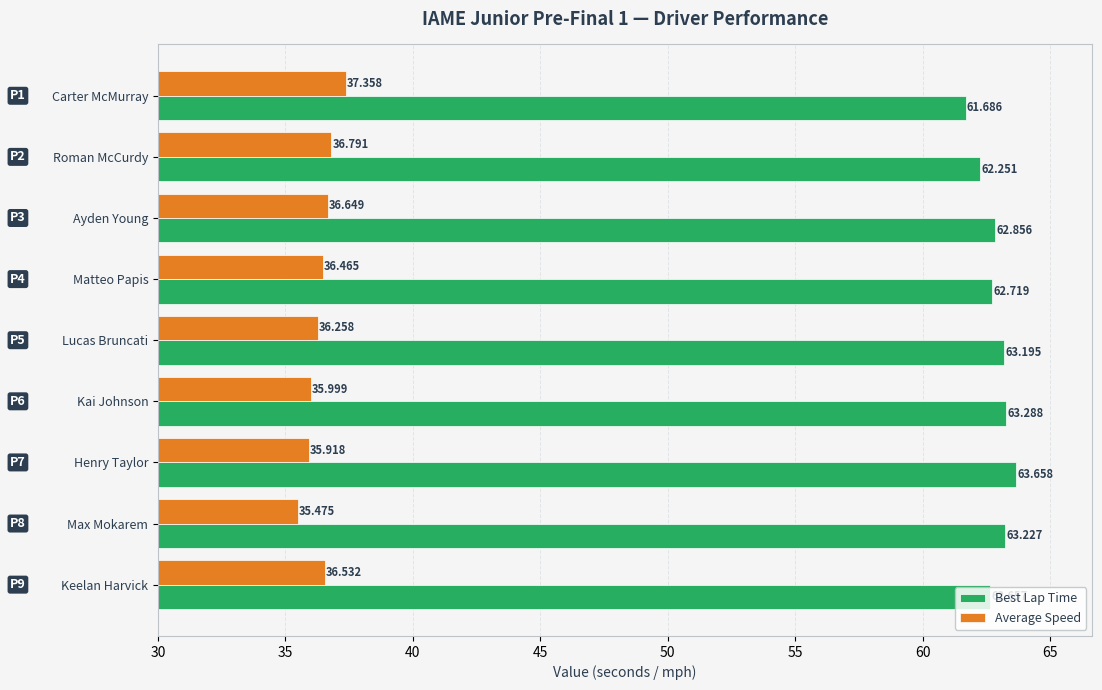

How many data points in Best Lap Time are less than 62?

1